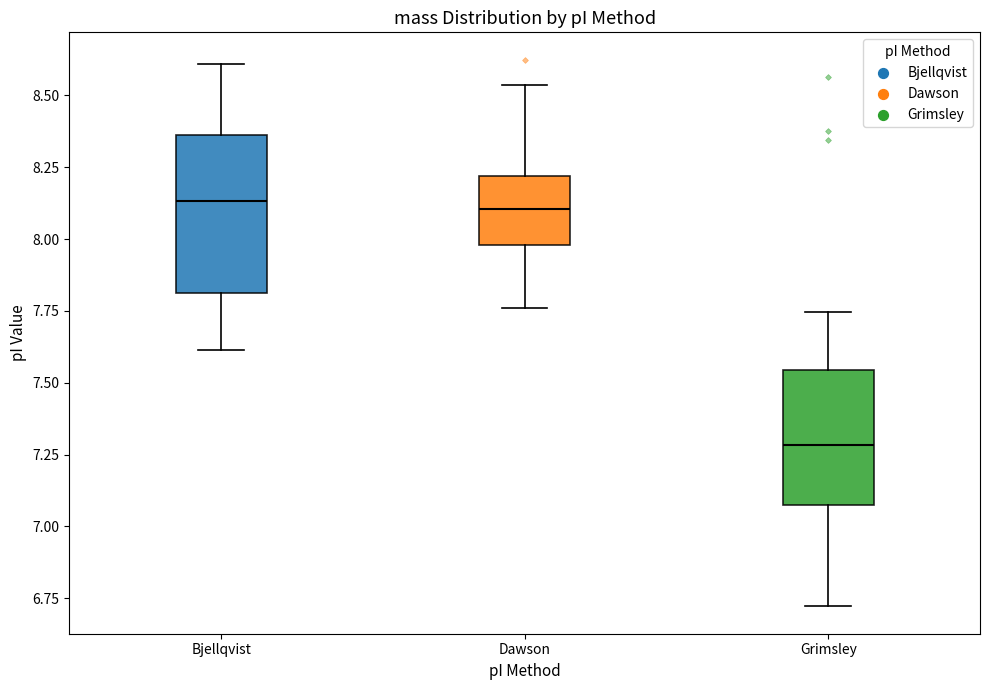

Comparing the boxes themselves (not the whiskers), which one is the tallest?

Bjellqvist